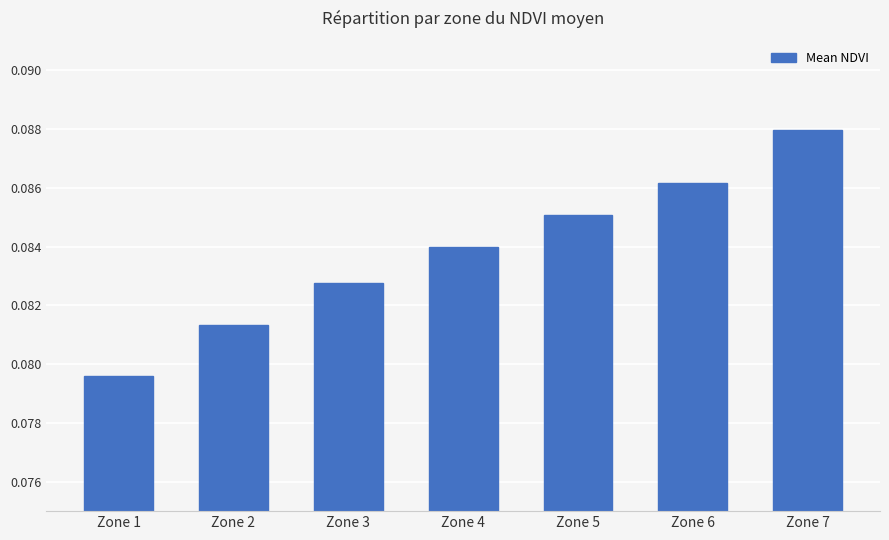

At which category does the chart reach its peak across all series?

Zone 7